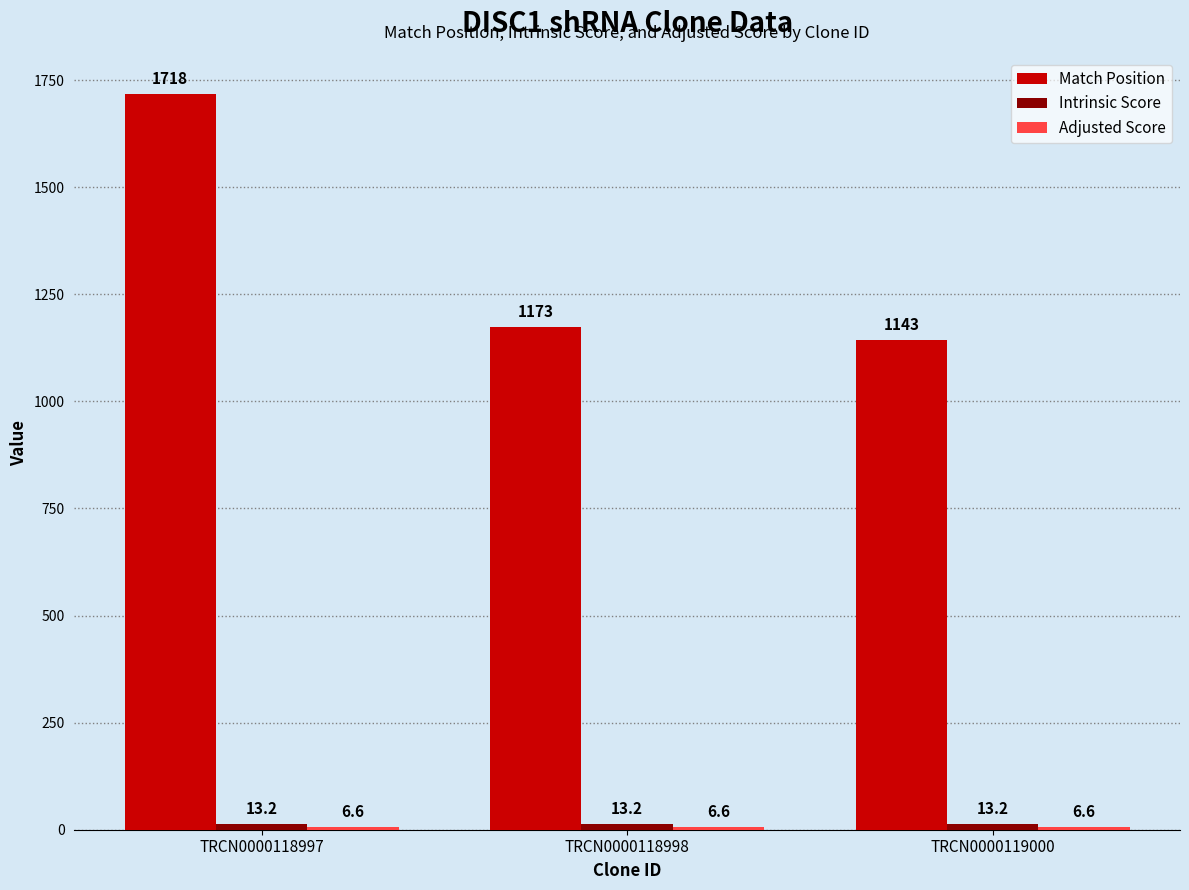

Is it true that Match Position equals 1718.0 at TRCN0000118997?

True